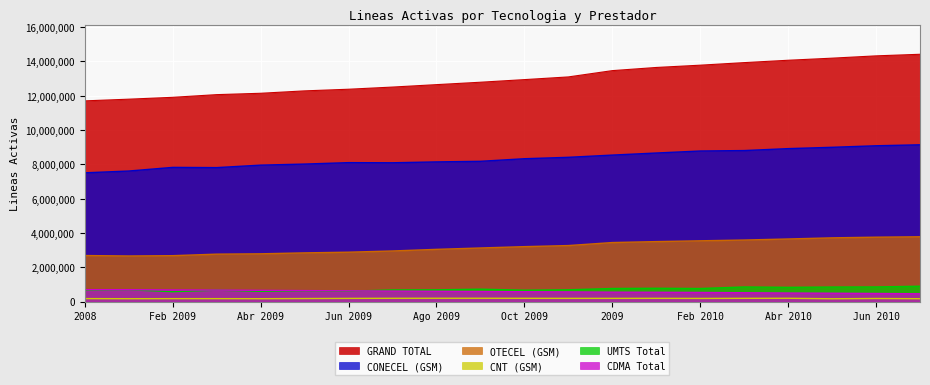

Where is OTECEL (GSM) nearest to the value 3212836?

Oct 2009